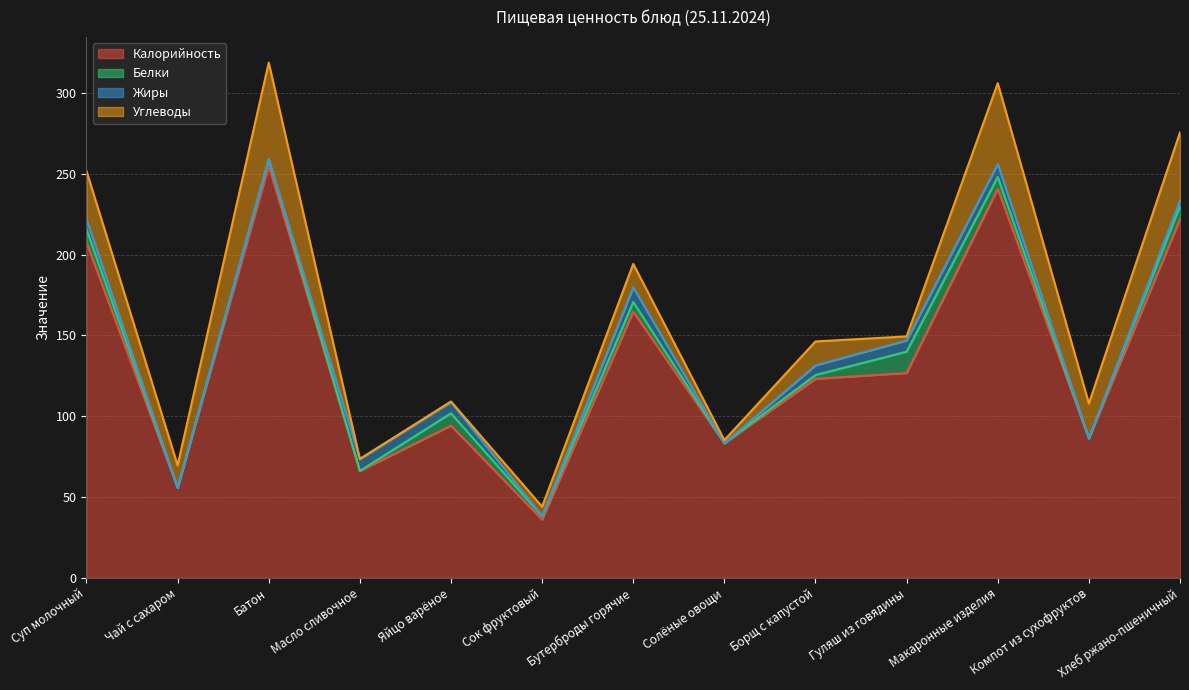

What is the label of the 9th point from the left?

Борщ с капустой